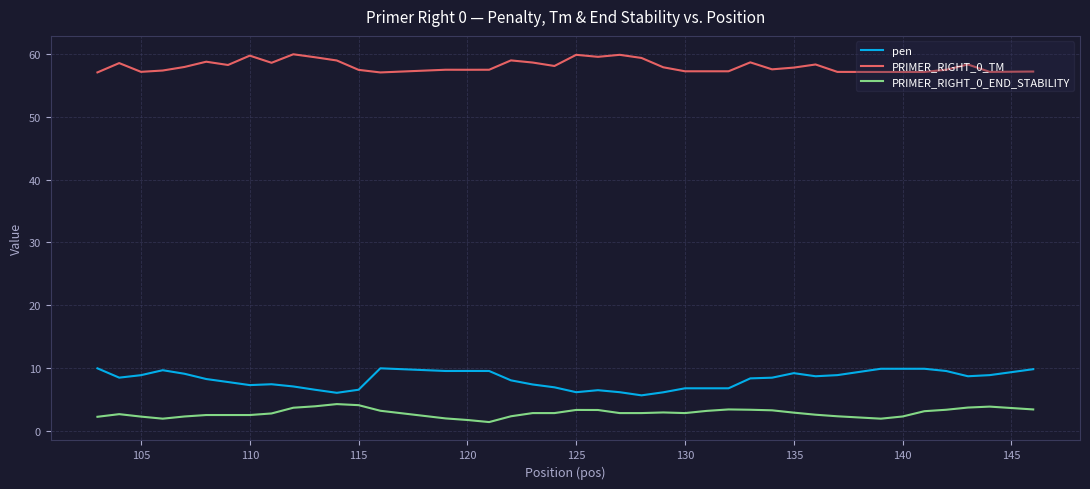

Rank the series by their maximum value, from highest to lowest.

PRIMER_RIGHT_0_TM, pen, PRIMER_RIGHT_0_END_STABILITY